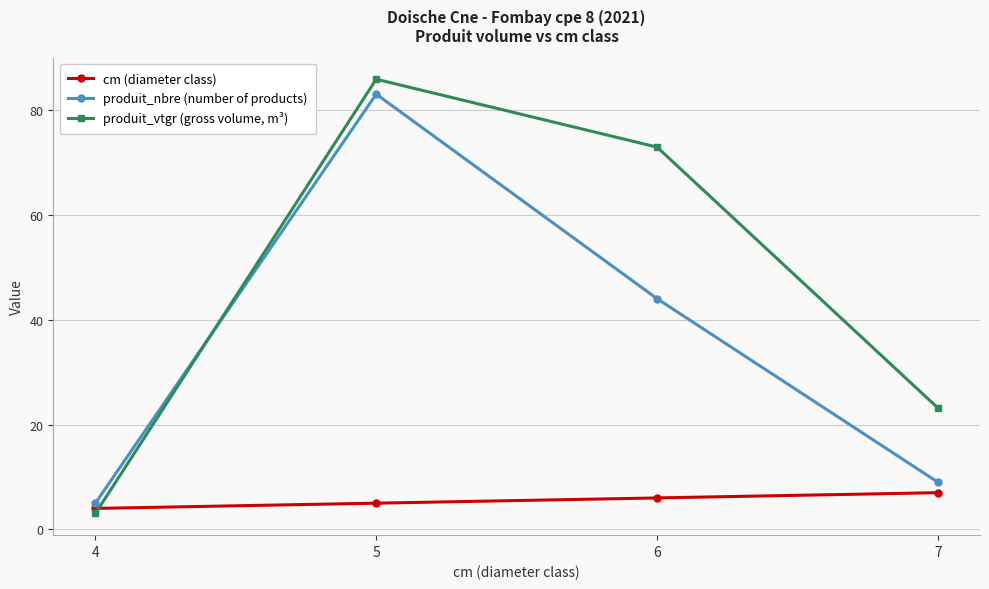

The value of produit_vtgr (gross volume, m³) at 5 is 85.9. True or false?

True